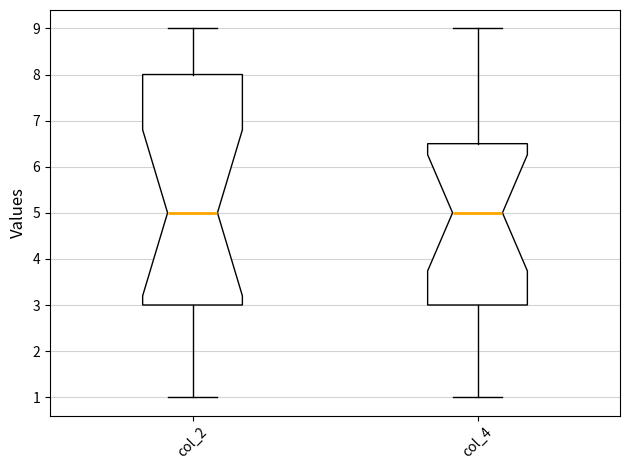

Reading left to right, read every box against the y-axis: the position of its median line, the range the box covers, and the ends of its whiskers. The values are not printed on the chart, so give them approximately, as read against the axis.

col_2: median 5.0, box 3.0 to 8.0, whiskers 1.0 to 9.0
col_4: median 5.0, box 3.0 to 6.5, whiskers 1.0 to 9.0